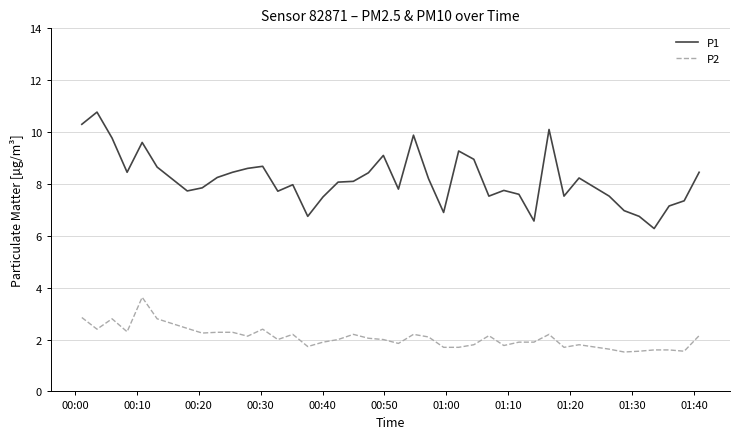

What is the difference between the maximum and minimum values in the P1 series?

4.5